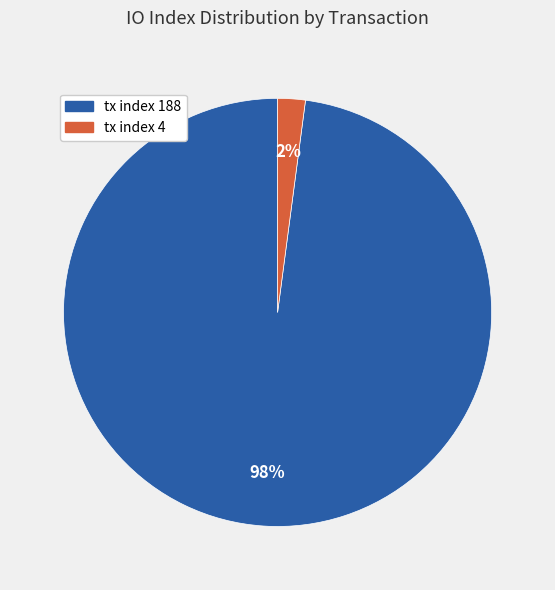

To the nearest percent, what is the difference between the tx index 188 and tx index 4 slice percentages?

96%